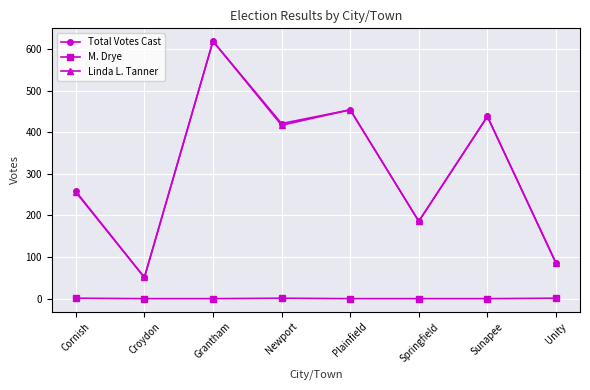

What is the difference between the highest and lowest values at Sunapee?

438